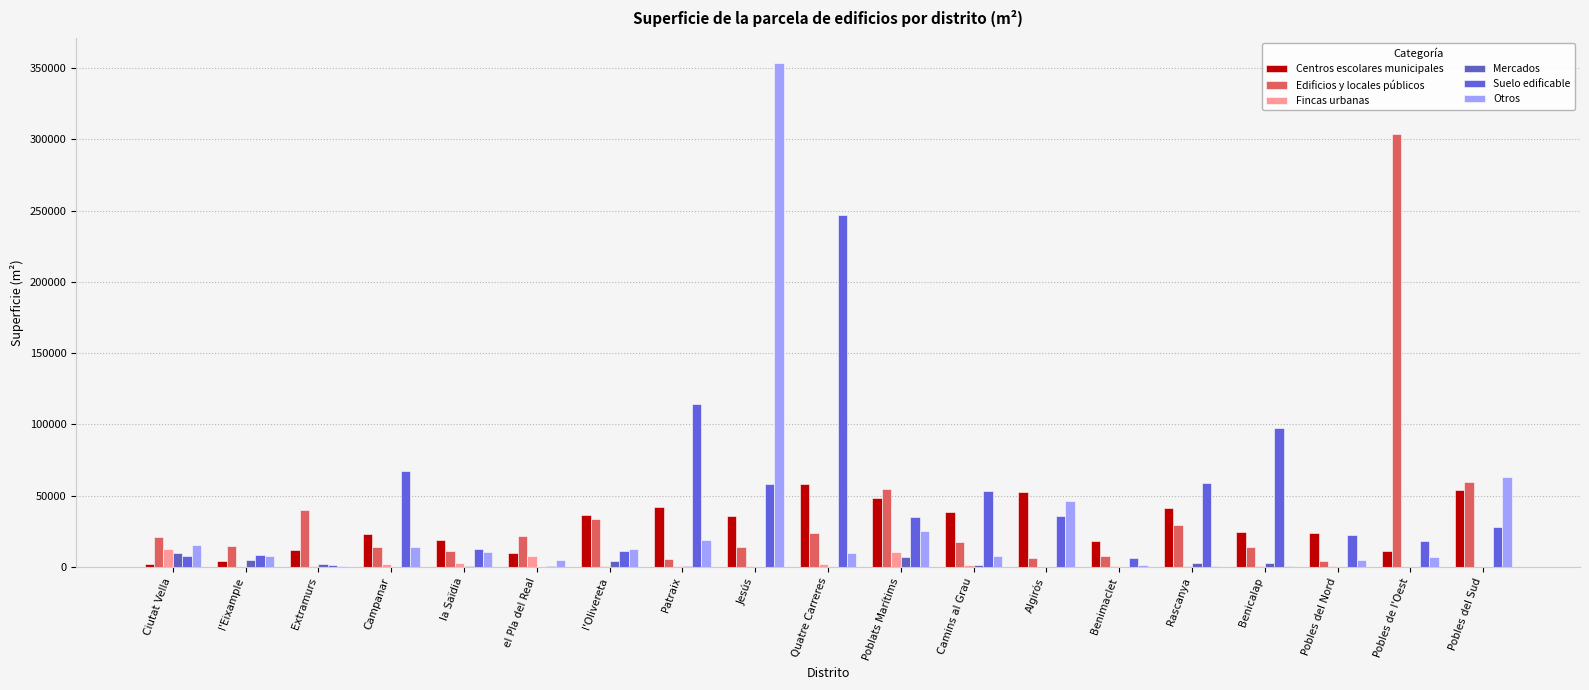

What is the total value across all series at Patraix?

182858.5